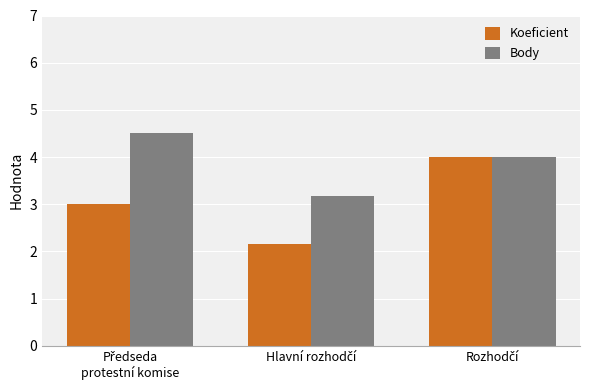

Which series has the largest range (max minus min)?

Koeficient